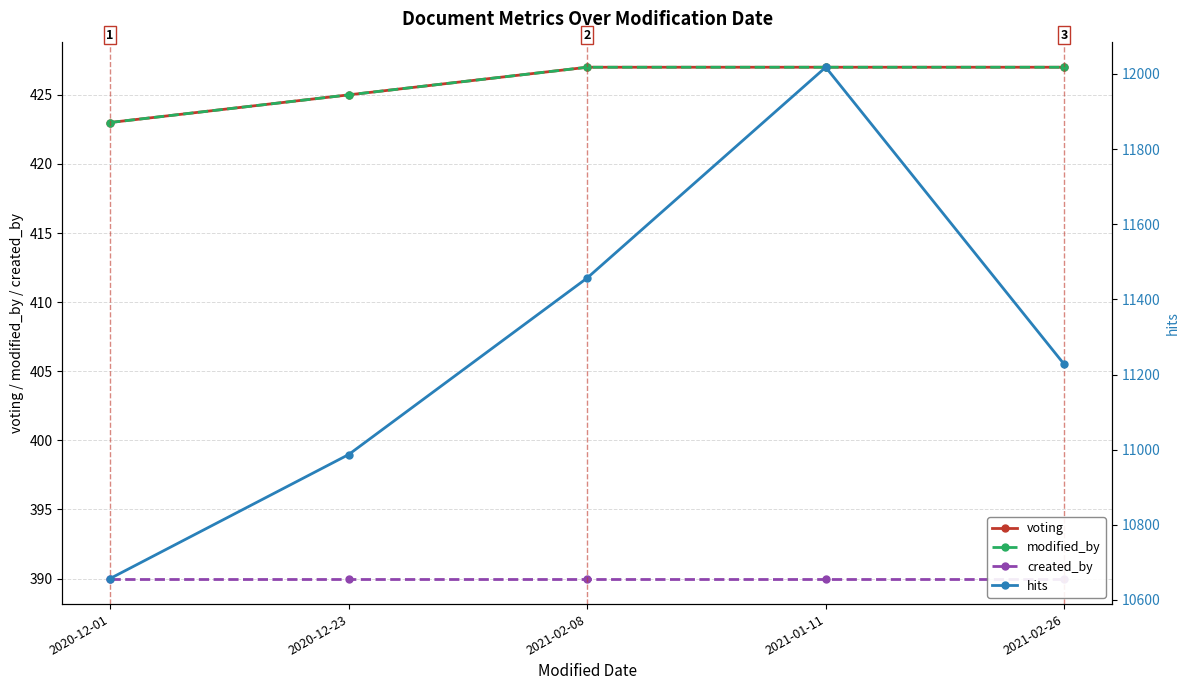

Count the number of data series in this chart.

4